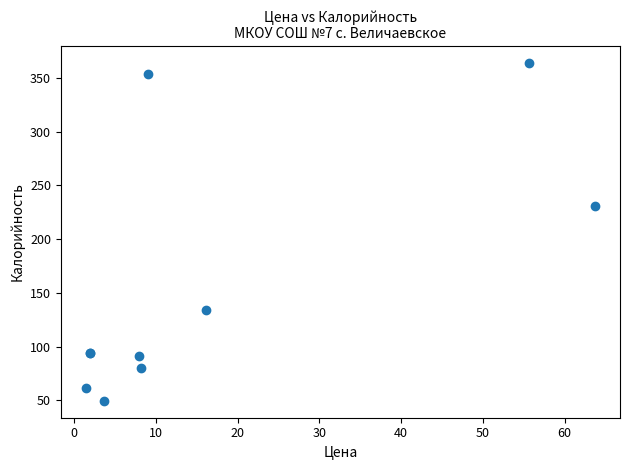

What Y value in the scatter plot is closest to 206?

231.0